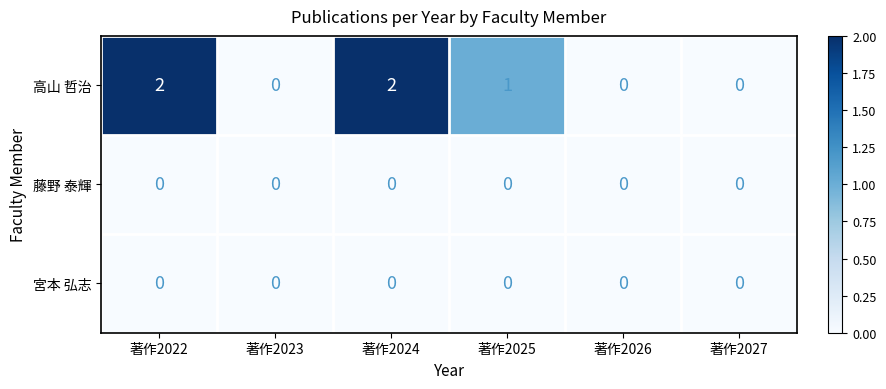

Is it true that 宮本 弘志 equals 0 at 著作2027?

True